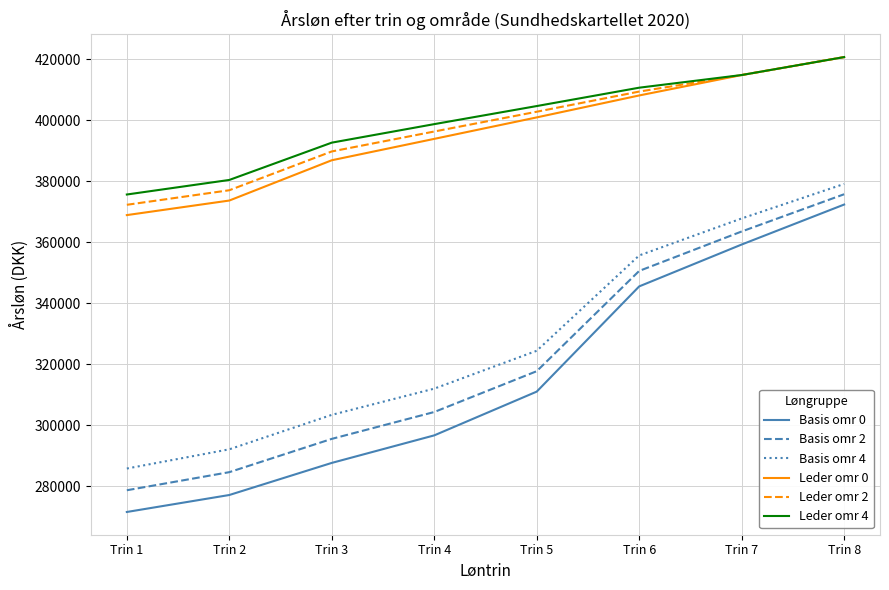

At which category is the sum across all series the highest?

Trin 8